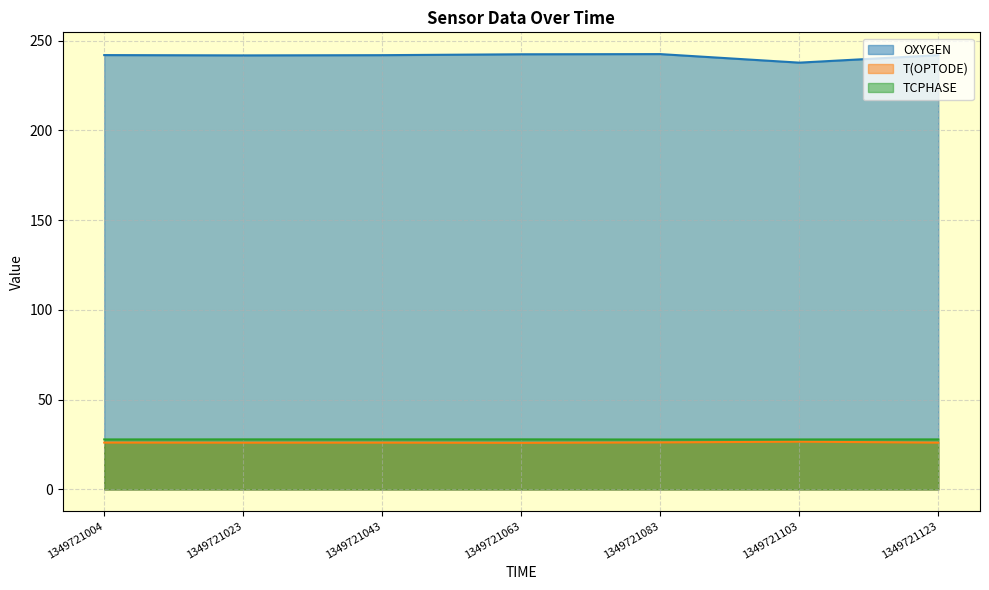

How many values in the T(OPTODE) series exceed 26?

6